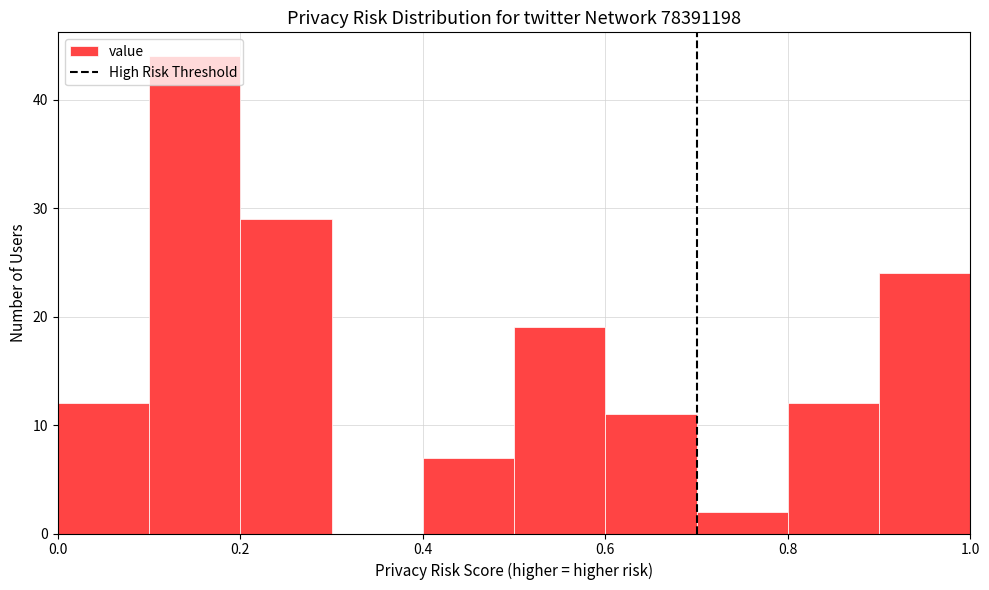

Reading left to right, transcribe this chart: for each bar, give the range it covers on the x-axis and its height. The values are not printed on the chart, so give them approximately, as read against the axis.

0.0 to 0.1: 12
0.1 to 0.2: 44
0.2 to 0.3: 29
0.3 to 0.4: 0
0.4 to 0.5: 7
0.5 to 0.6: 19
0.6 to 0.7: 11
0.7 to 0.8: 2
0.8 to 0.9: 12
0.9 to 1.0: 24